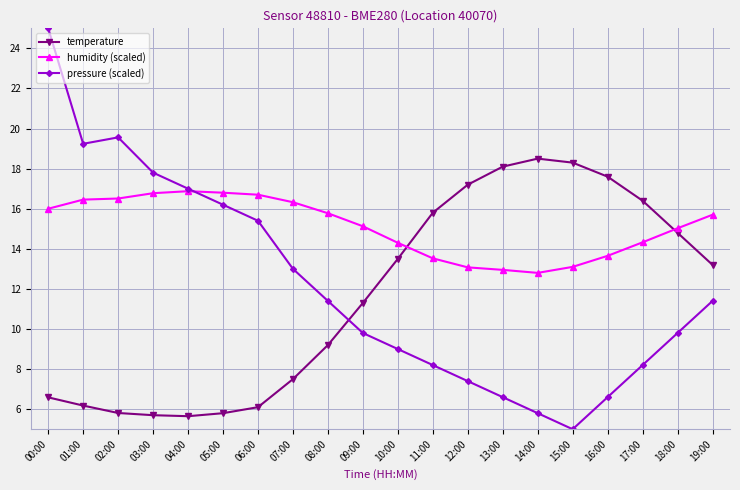

Which category has the lowest value across all series?

15:00